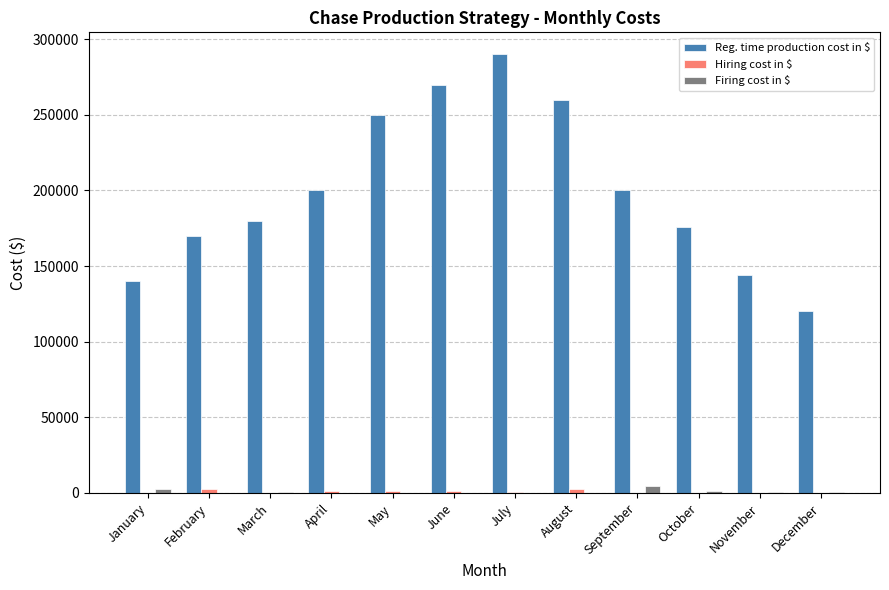

Does the chart contain stacked bars?

No